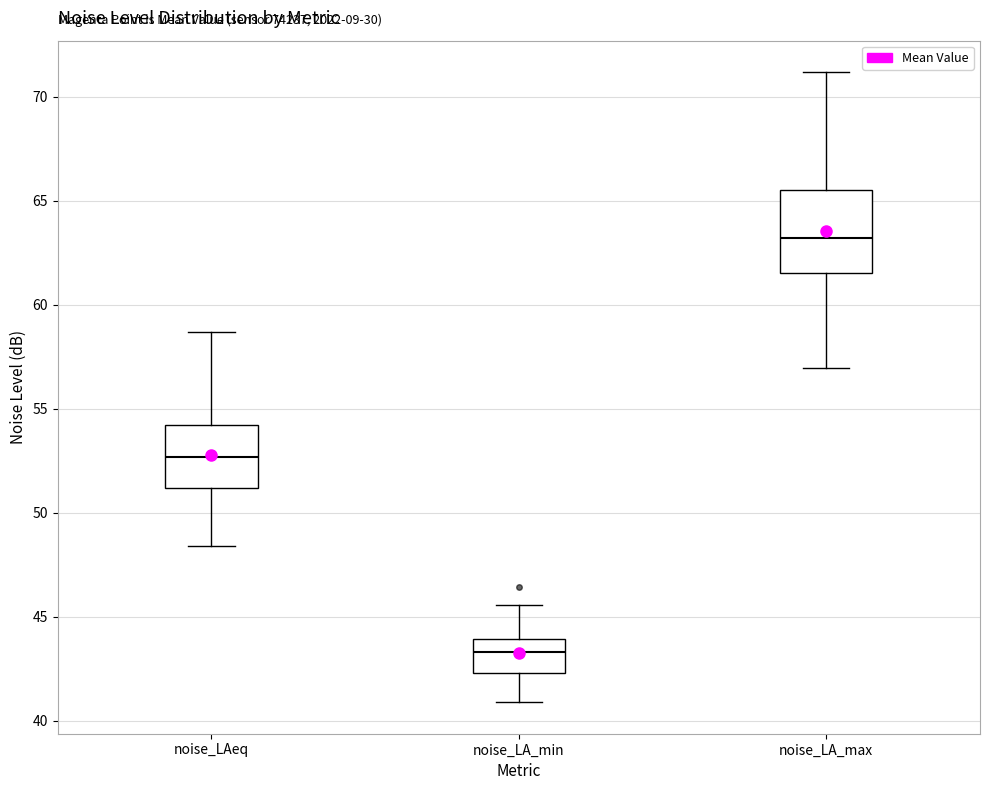

Reading left to right, read every box against the y-axis: the position of its median line, the range the box covers, and the ends of its whiskers. The values are not printed on the chart, so give them approximately, as read against the axis.

noise_LAeq: median 52.5, box 51.0 to 54.0, whiskers 48.5 to 58.5
noise_LA_min: median 43.5, box 42.5 to 44.0, whiskers 41.0 to 45.5
noise_LA_max: median 63.0, box 61.5 to 65.5, whiskers 57.0 to 71.0